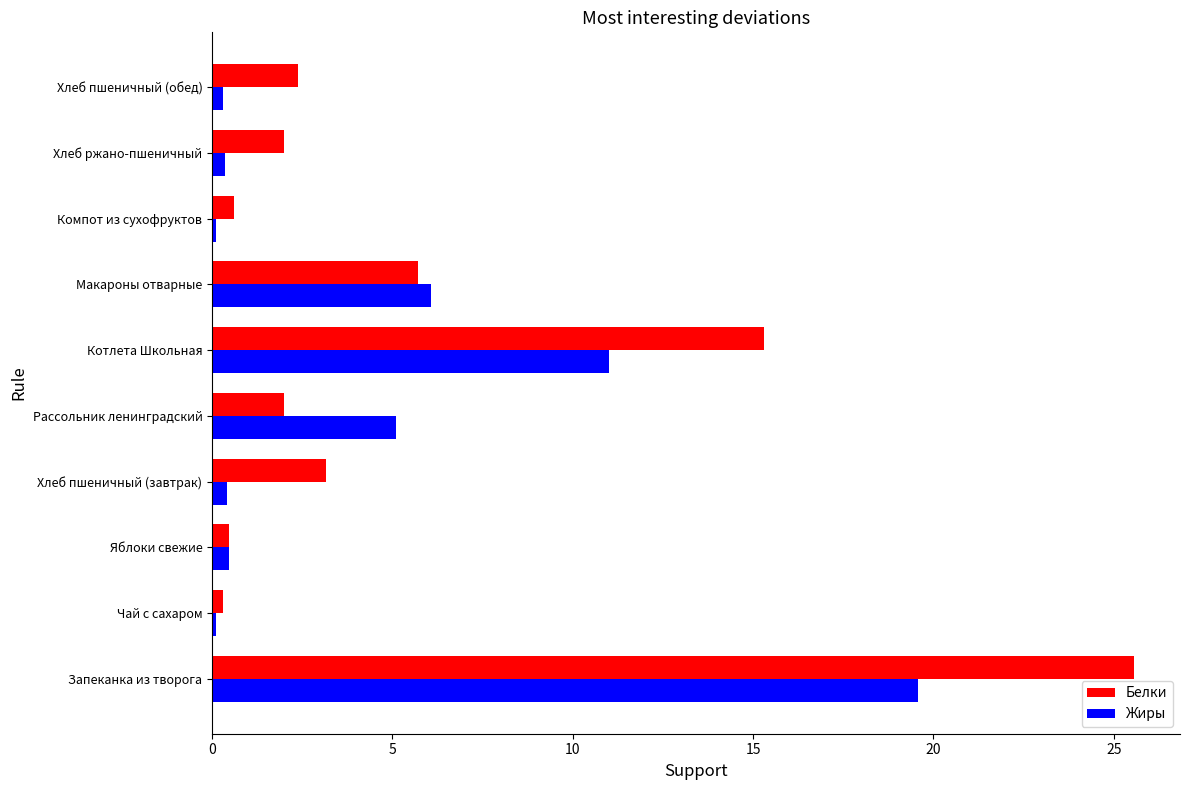

What is the highest value of the Жиры series?

19.6